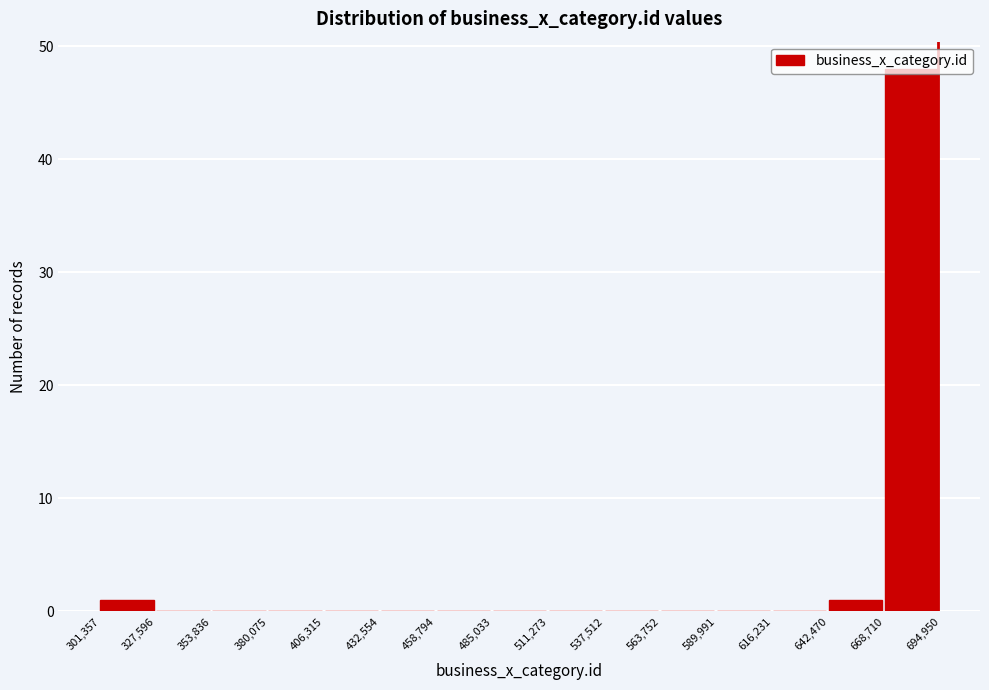

Reading left to right, transcribe this chart: for each bar, give the range it covers on the x-axis and its height. The values are not printed on the chart, so give them approximately, as read against the axis.

301,357 to 327,596: 1
327,596 to 353,836: 0
353,836 to 380,075: 0
380,075 to 406,315: 0
406,315 to 432,554: 0
432,554 to 458,794: 0
458,794 to 485,033: 0
485,033 to 511,273: 0
511,273 to 537,512: 0
537,512 to 563,752: 0
563,752 to 589,991: 0
589,991 to 616,231: 0
616,231 to 642,470: 0
642,470 to 668,710: 1
668,710 to 694,950: 48